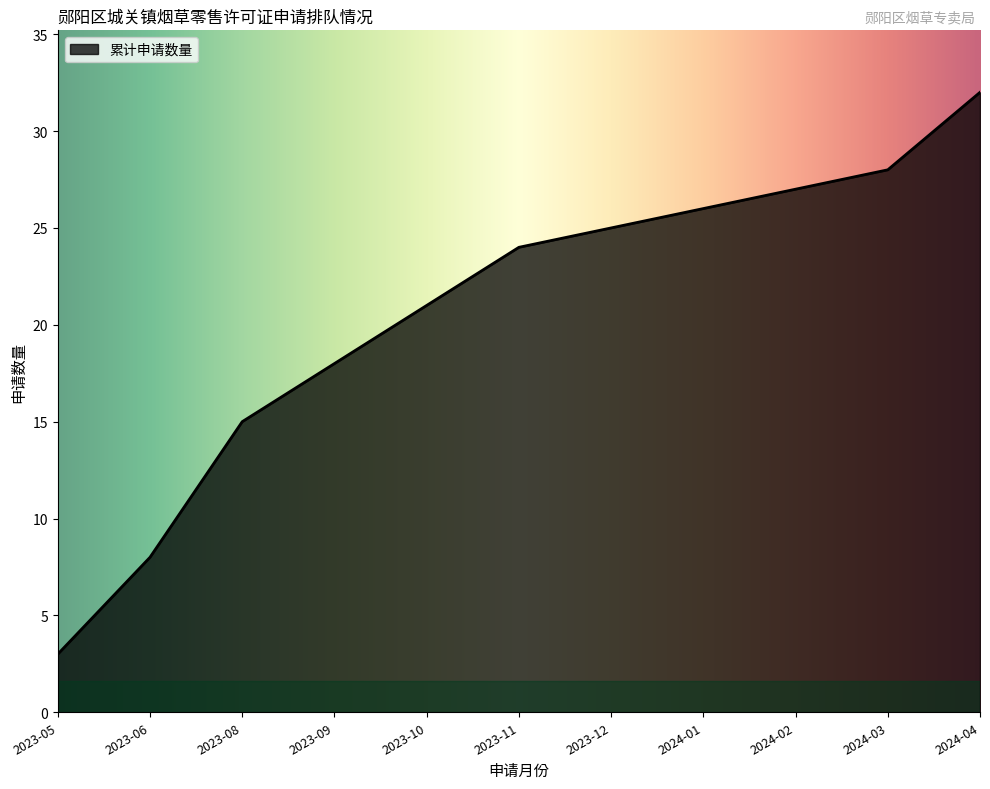

Count the number of data series in this chart.

1